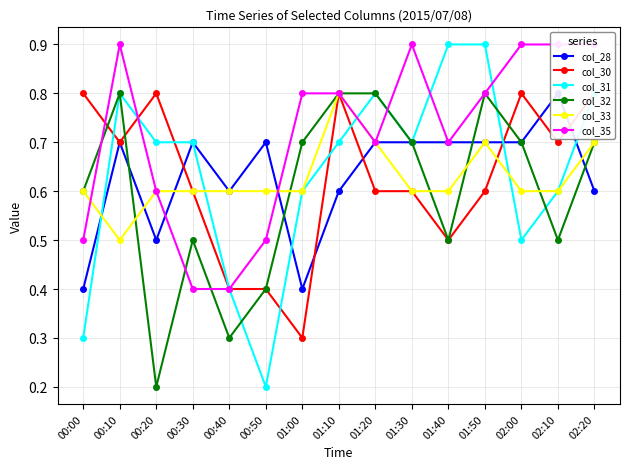

Where is col_35 nearest to the value 0?

00:30